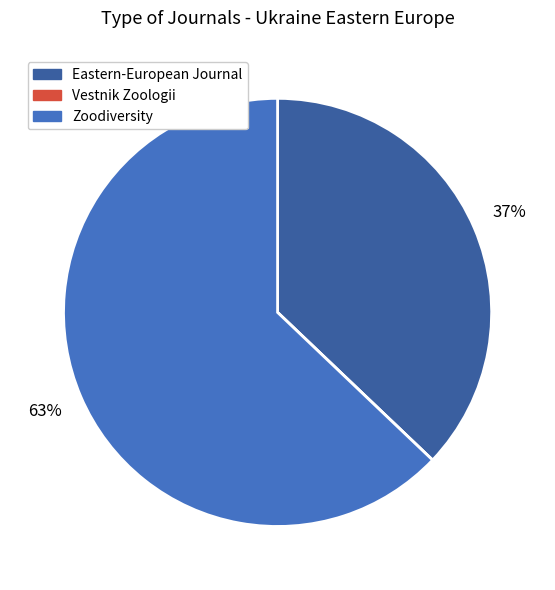

Is there any slice that represents more than half of the pie?

Yes